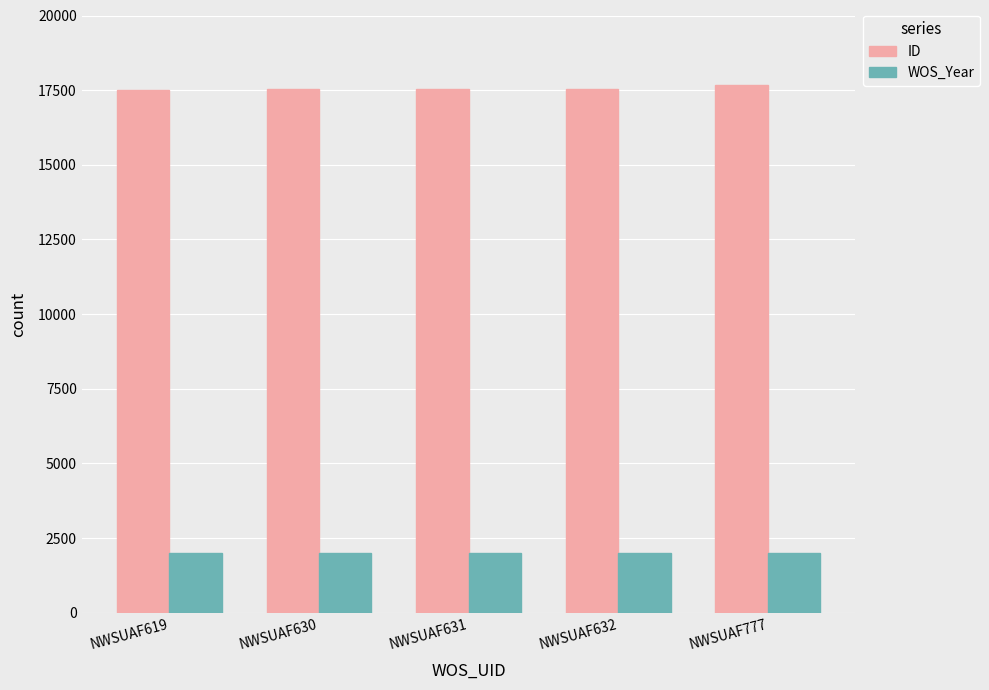

What is the difference between the highest and lowest values at NWSUAF631?

15517